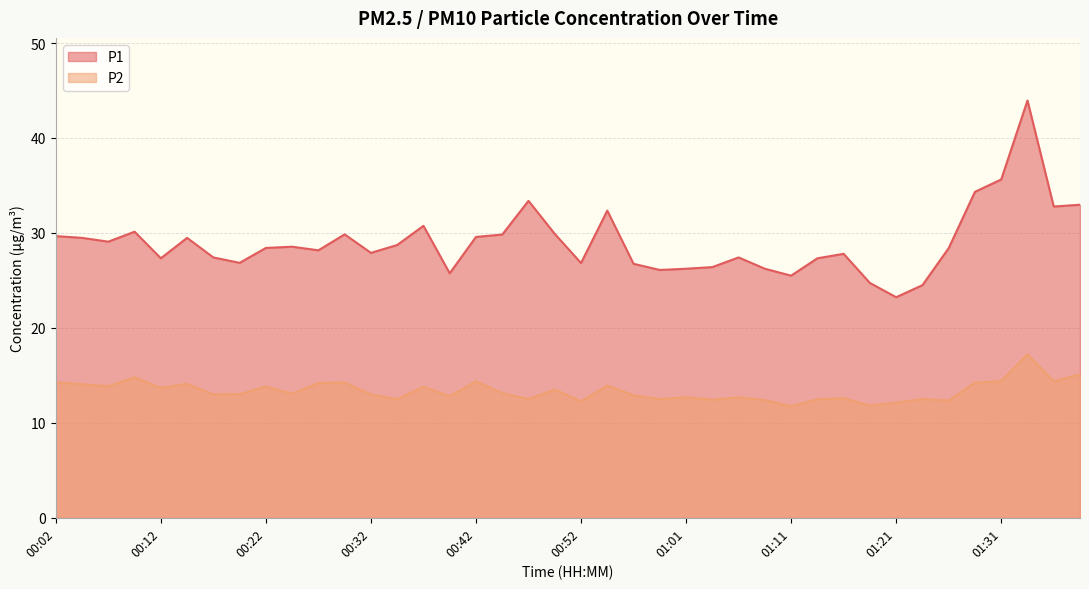

True or false: P1 and P2 intersect in this chart.

False